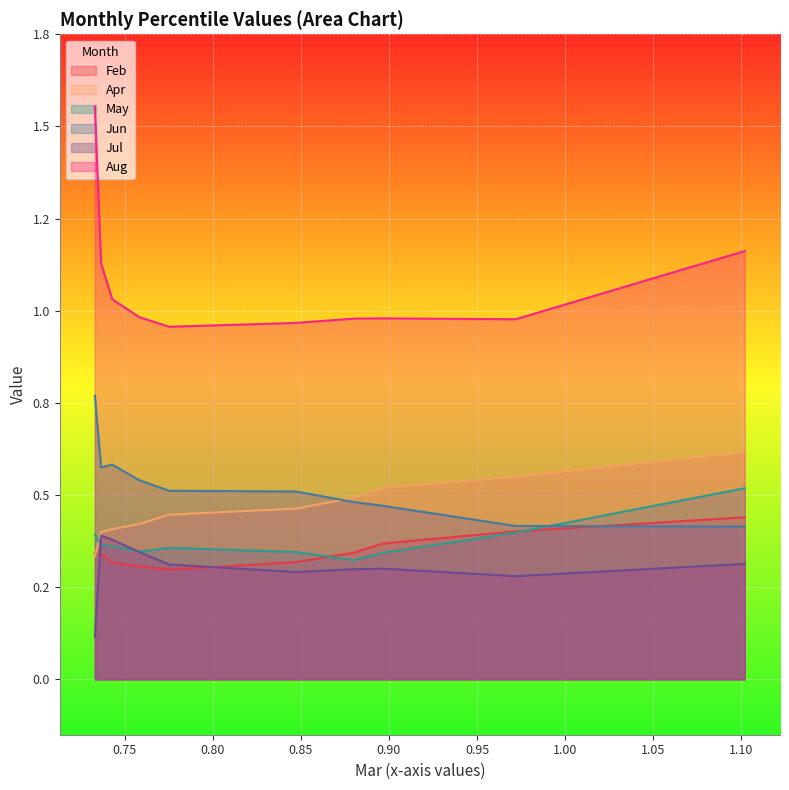

What is the value of the Apr point at the 1st from the left?

0.3